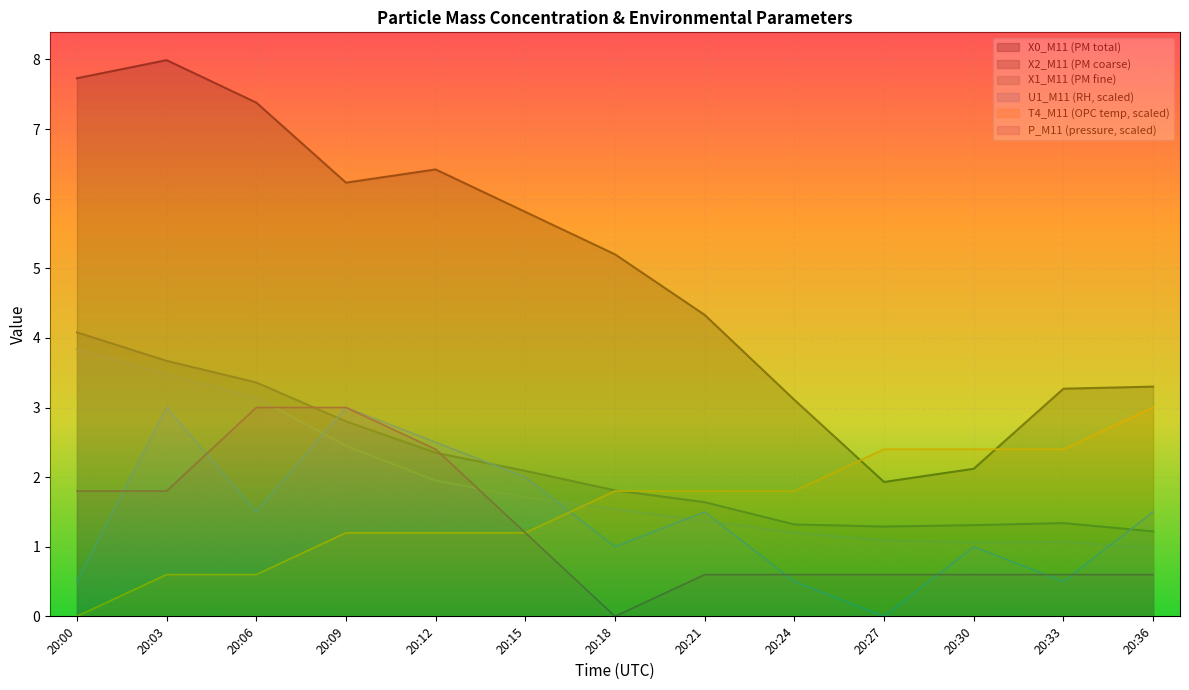

What is the difference between the X0_M11 values at 20:09 and 20:00?

1.5